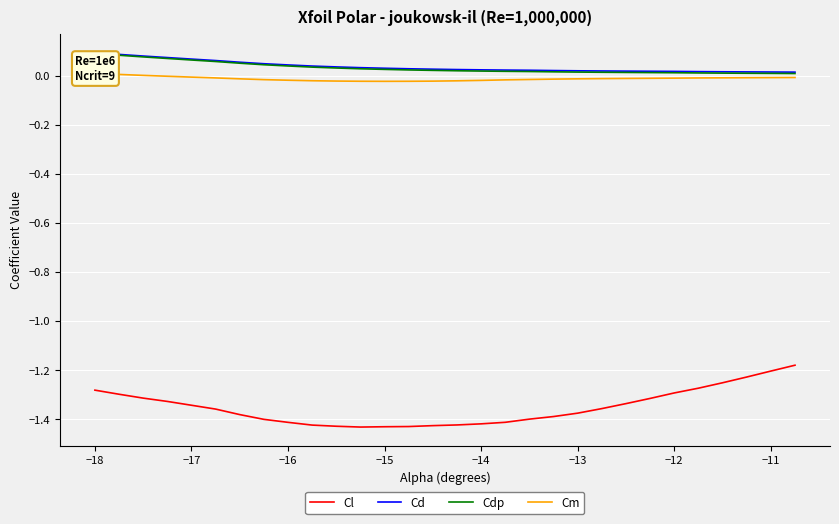

Reading right to left, transcribe all the data shown in this chart.

Cl: -1.2	-1.2	-1.2	-1.3	-1.3	-1.3	-1.3	-1.3	-1.4	-1.4	-1.4	-1.4	-1.4	-1.4	-1.4	-1.4	-1.4	-1.4	-1.4	-1.4	-1.4	-1.4	-1.4	-1.4	-1.4	-1.3	-1.3	-1.3	-1.3	-1.3
Cd: 0.0	0.0	0.0	0.0	0.0	0.0	0.0	0.0	0.0	0.0	0.0	0.0	0.0	0.0	0.0	0.0	0.0	0.0	0.0	0.0	0.0	0.0	0.1	0.1	0.1	0.1	0.1	0.1	0.1	0.1
Cdp: 0.0	0.0	0.0	0.0	0.0	0.0	0.0	0.0	0.0	0.0	0.0	0.0	0.0	0.0	0.0	0.0	0.0	0.0	0.0	0.0	0.0	0.0	0.0	0.1	0.1	0.1	0.1	0.1	0.1	0.1
Cm: -0.0	-0.0	-0.0	-0.0	-0.0	-0.0	-0.0	-0.0	-0.0	-0.0	-0.0	-0.0	-0.0	-0.0	-0.0	-0.0	-0.0	-0.0	-0.0	-0.0	-0.0	-0.0	-0.0	-0.0	-0.0	-0.0	-0.0	0.0	0.0	0.0